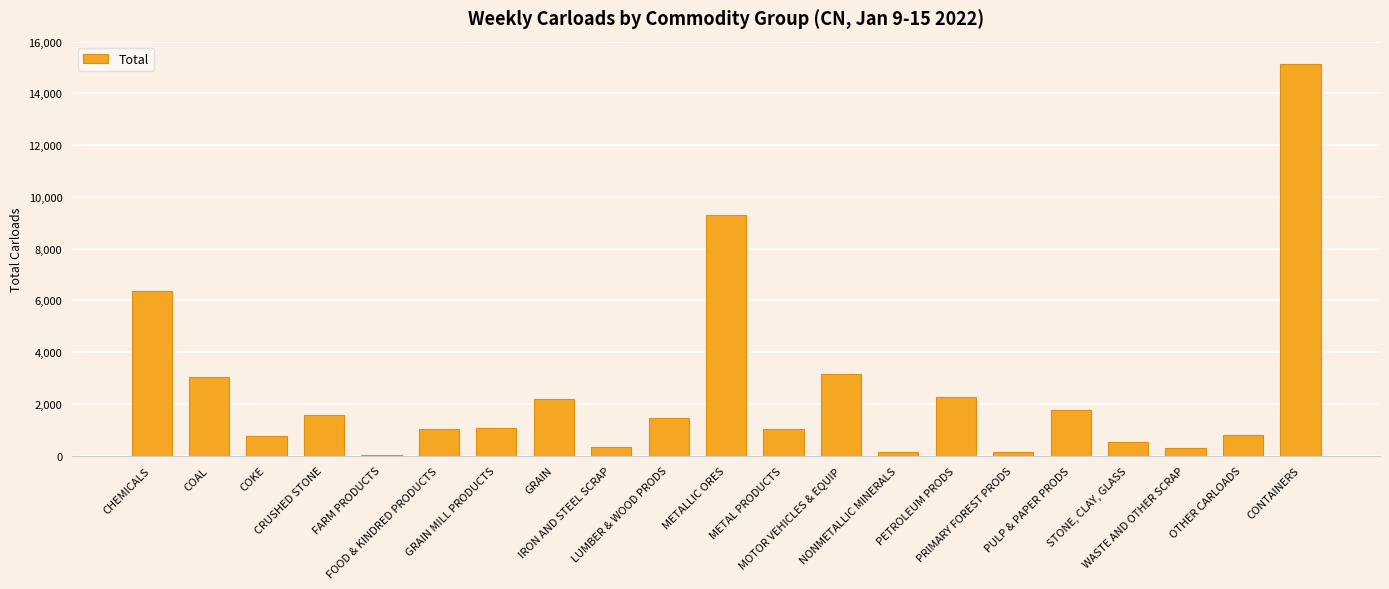

Read the value at NONMETALLIC MINERALS.

146